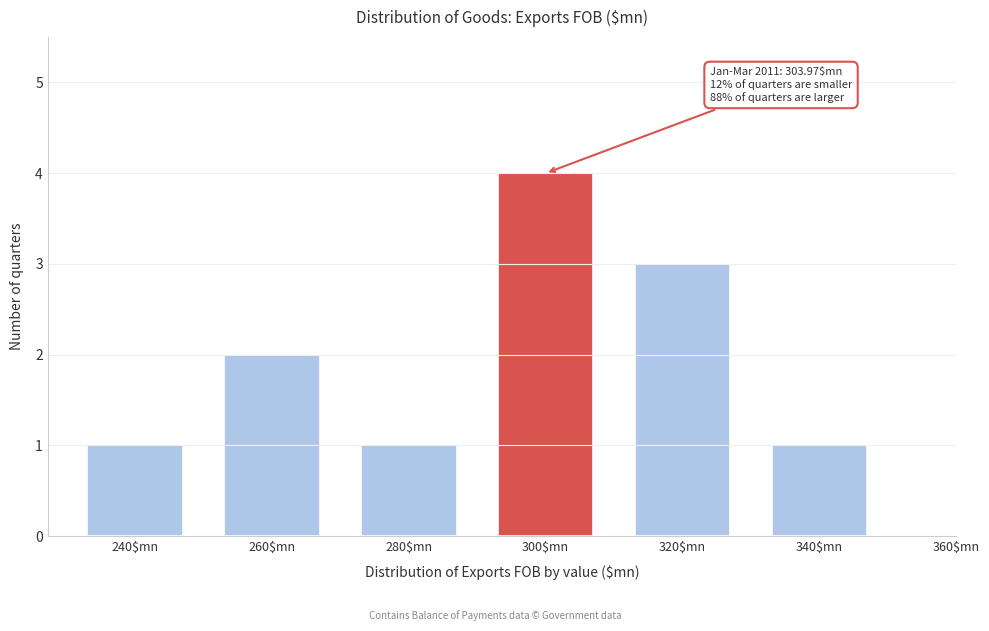

Reading right to left, list all the values displayed in this chart.

1	3	4	1	2	1